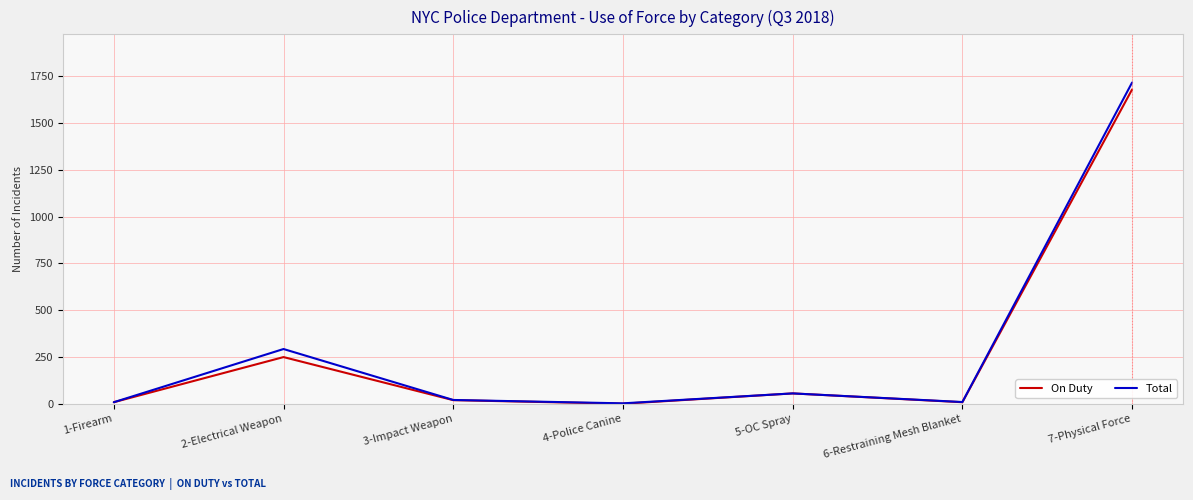

Count the number of categories in the chart.

7